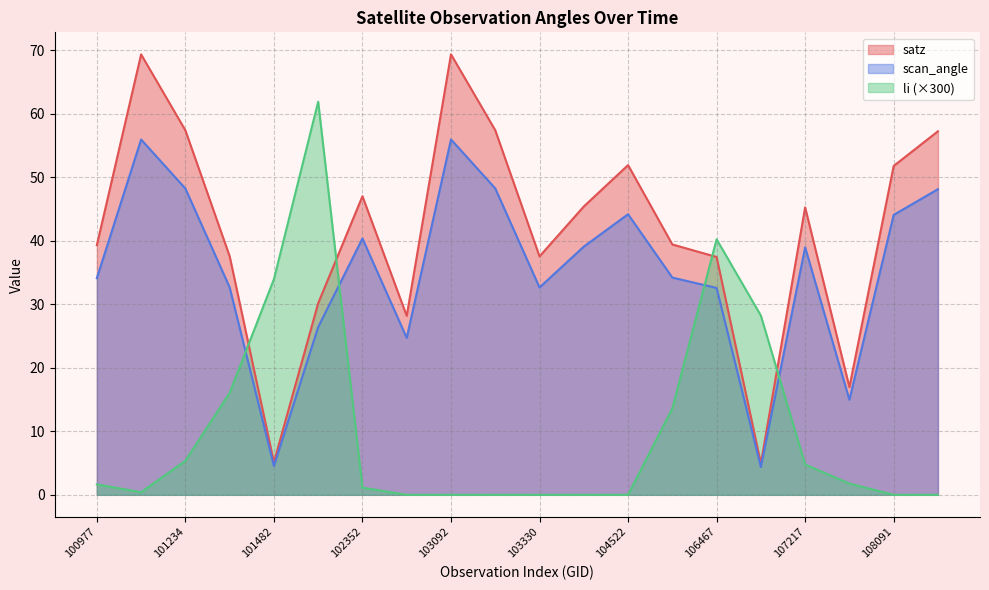

What is the minimum value for scan_angle?

4.4